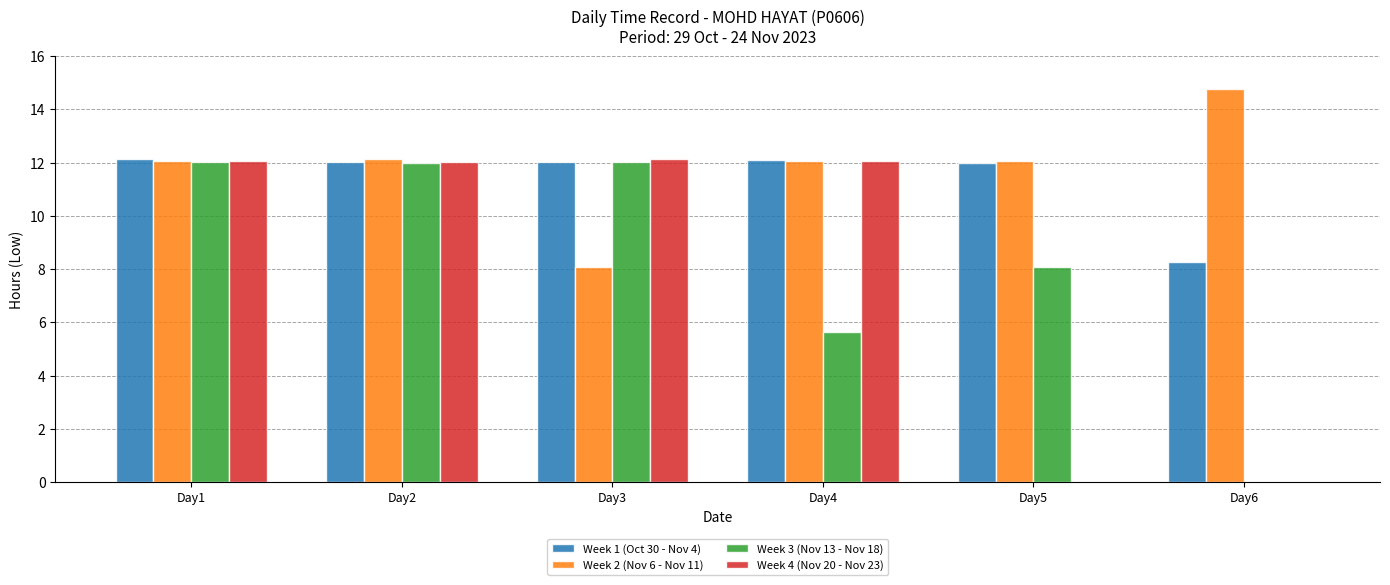

What is the sum of the Week 1 (Oct 30 - Nov 4) values at Day2 and Day4?

24.1